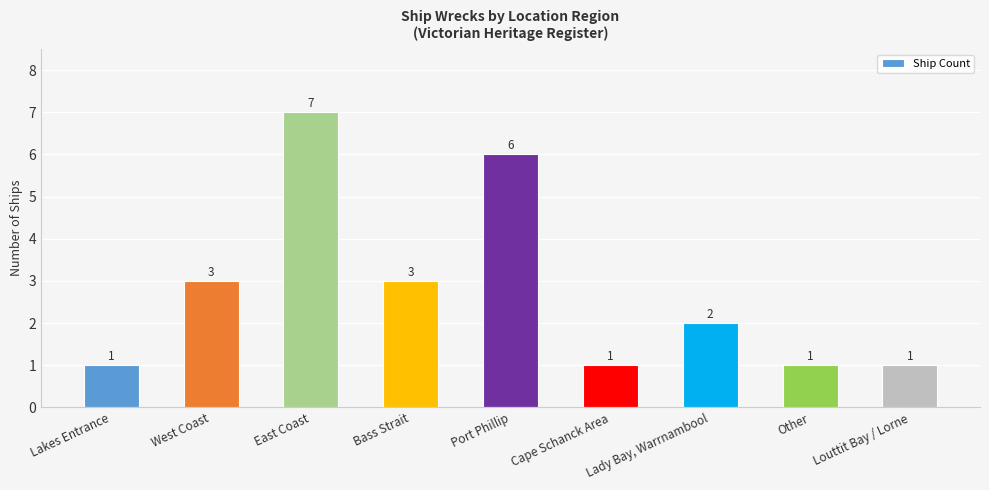

Which has a higher value, Lakes Entrance or Bass Strait?

Bass Strait